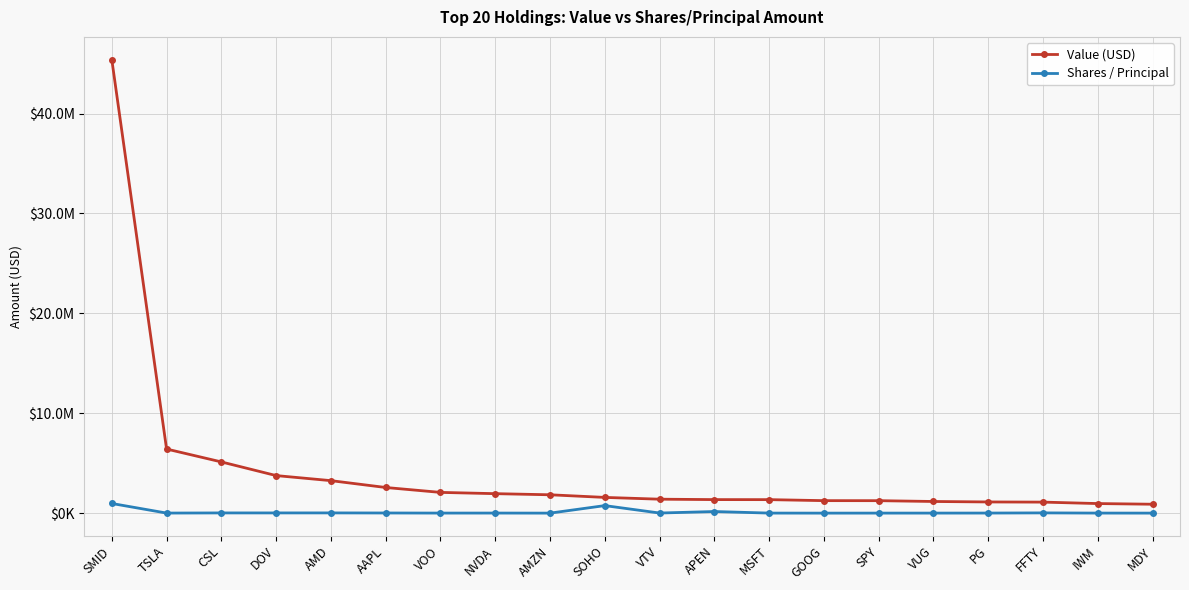

True or false: Shares / Principal and Value (USD) intersect in this chart.

False